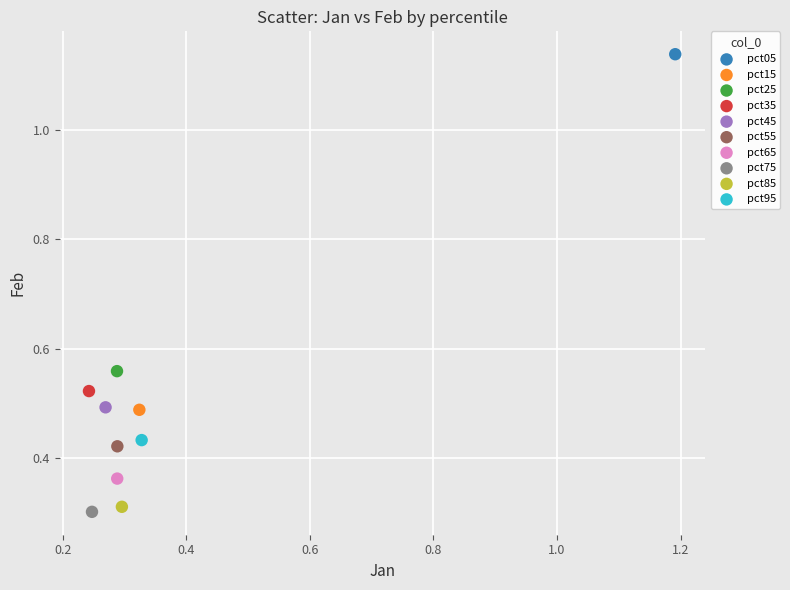

What are all the series names shown in the legend?

pct05, pct15, pct25, pct35, pct45, pct55, pct65, pct75, pct85, pct95